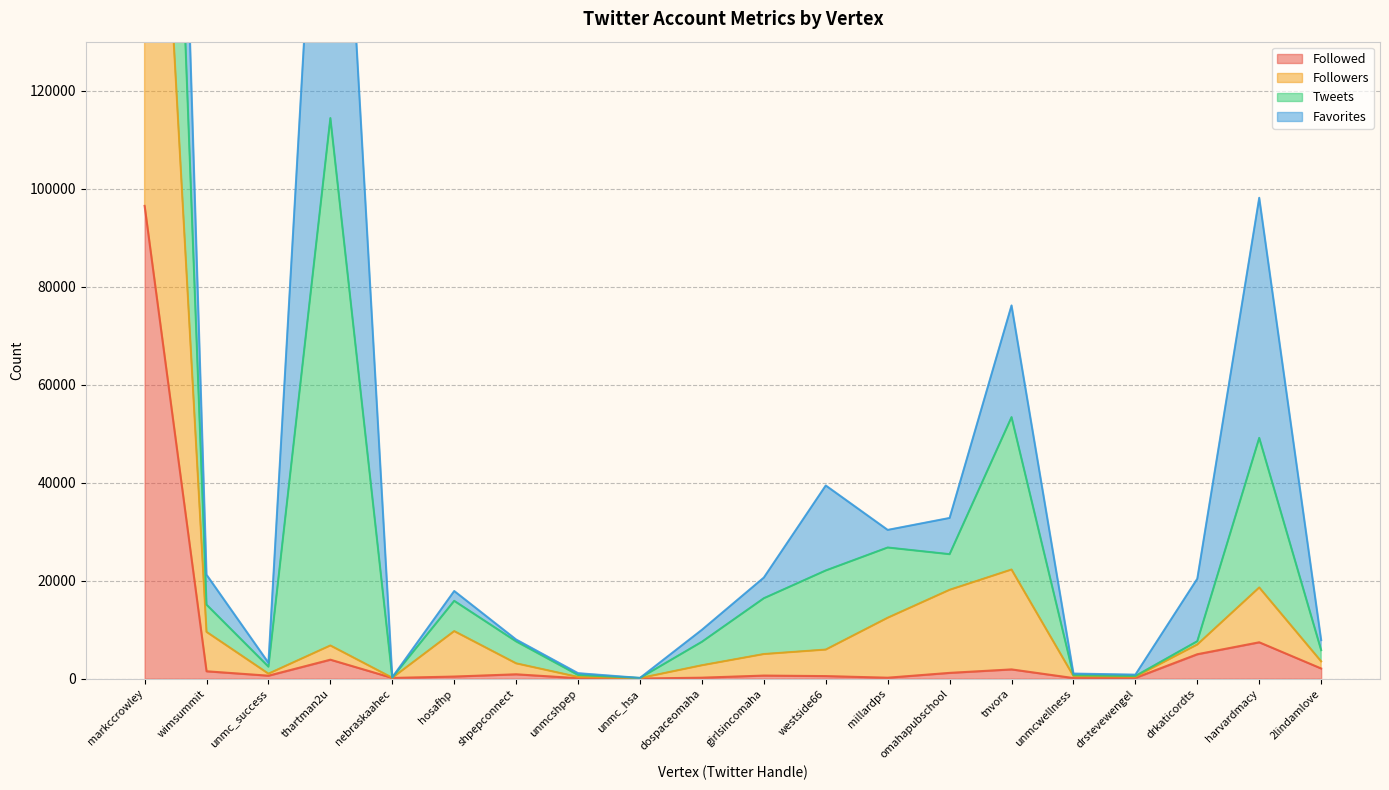

True or false: Followed and Followers cross at least once.

False